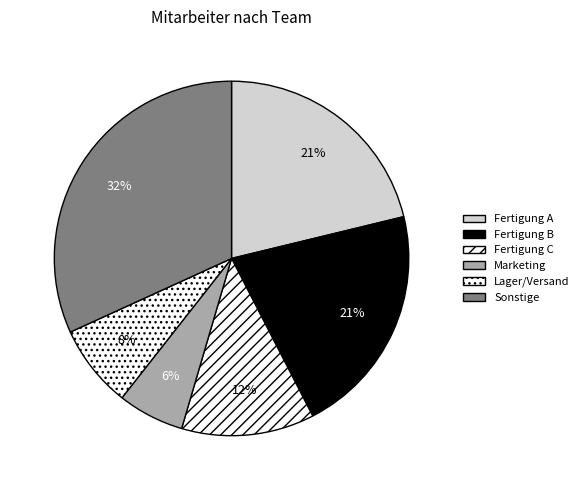

To the nearest percent, what portion does Fertigung C represent?

12%